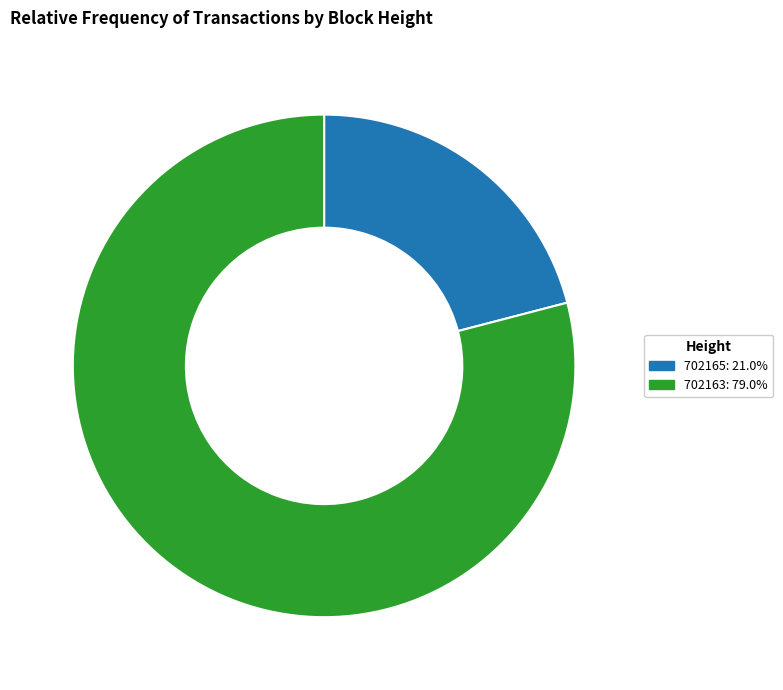

How many segments does this pie chart have?

2